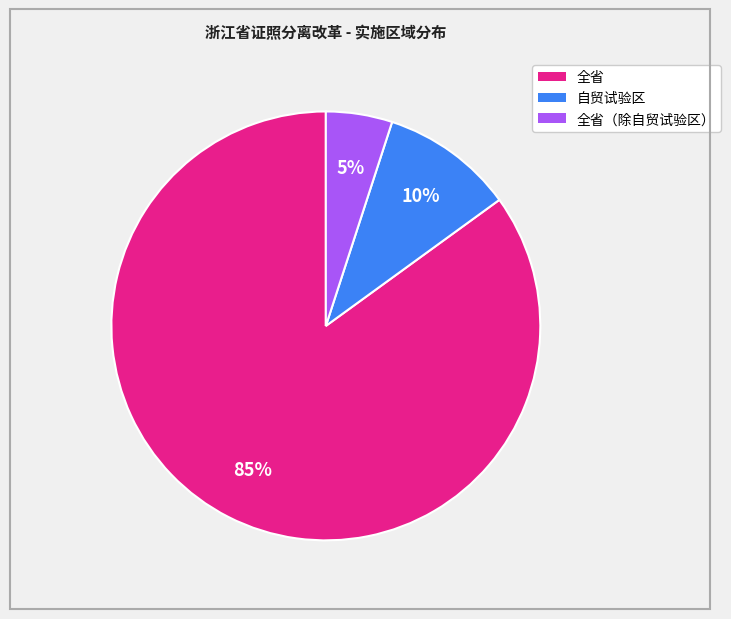

To the nearest percent, what is the average slice percentage?

33%